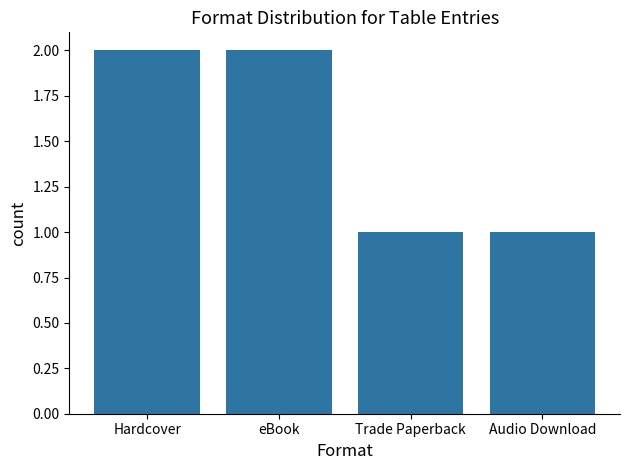

What is the change in value from eBook to Audio Download?

-1